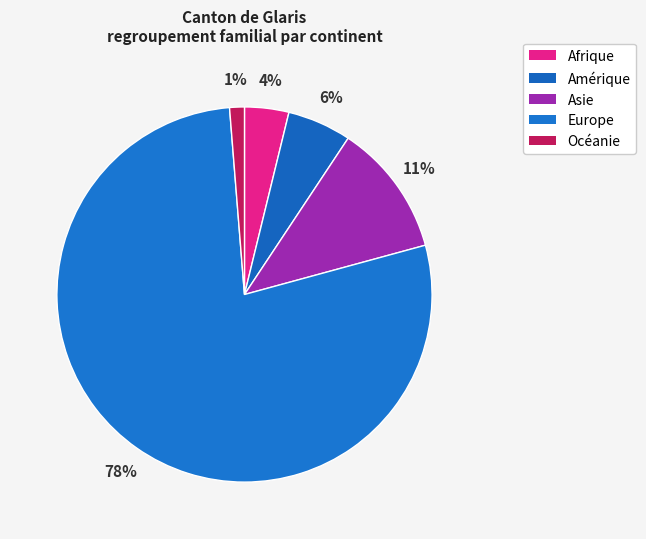

To the nearest percent, what portion does Europe represent?

78%